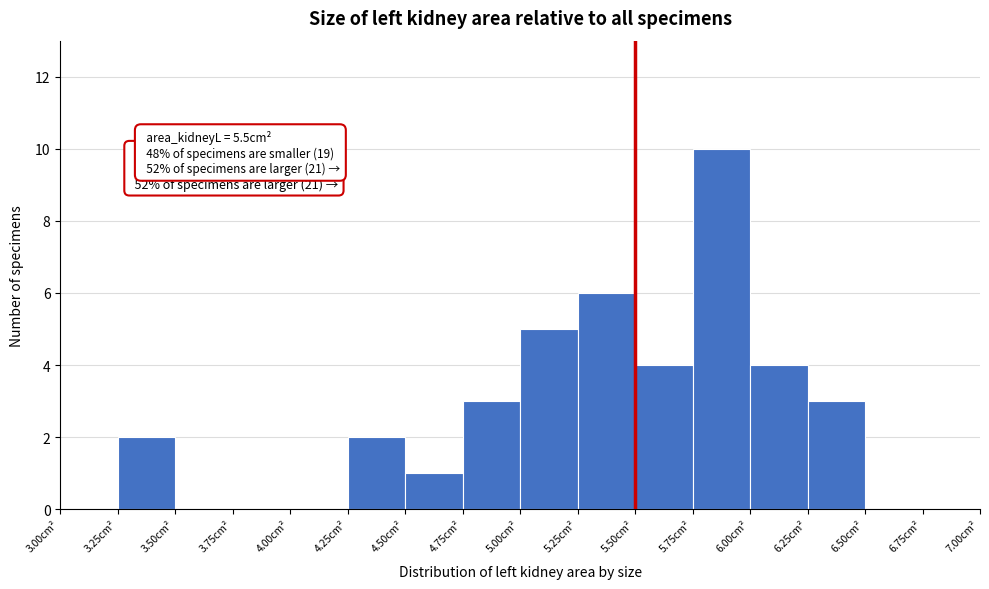

Which range on the x-axis has the tallest bar?

5.75 to 6.00